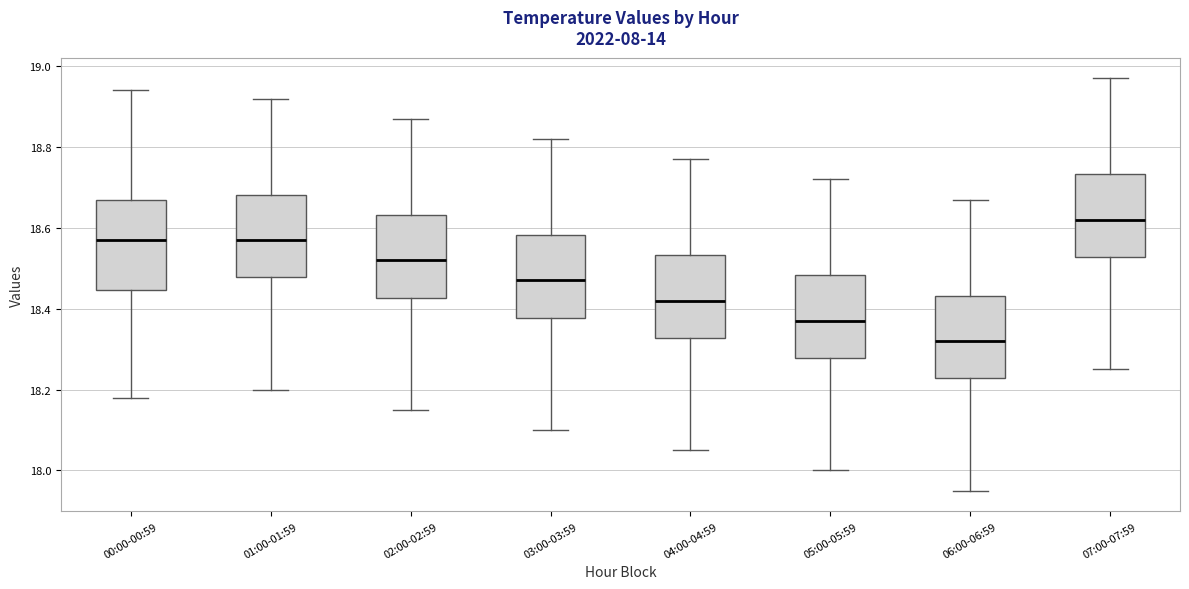

Which box has the lowest median line?

06:00-06:59